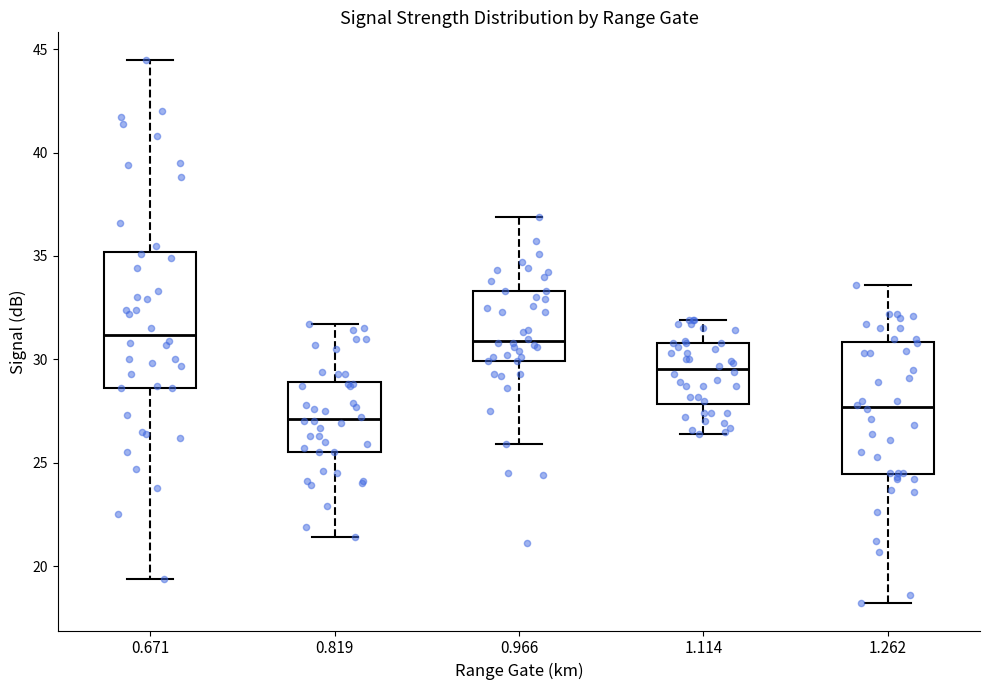

Reading left to right, read every box against the y-axis: the position of its median line, the range the box covers, and the ends of its whiskers. The values are not printed on the chart, so give them approximately, as read against the axis.

0.671: median 31.0, box 28.5 to 35.0, whiskers 19.5 to 44.5
0.819: median 27.0, box 25.5 to 29.0, whiskers 21.5 to 31.5
0.966: median 31.0, box 30.0 to 33.5, whiskers 26.0 to 37.0
1.114: median 29.5, box 28.0 to 31.0, whiskers 26.5 to 32.0
1.262: median 27.5, box 24.5 to 31.0, whiskers 18.0 to 33.5